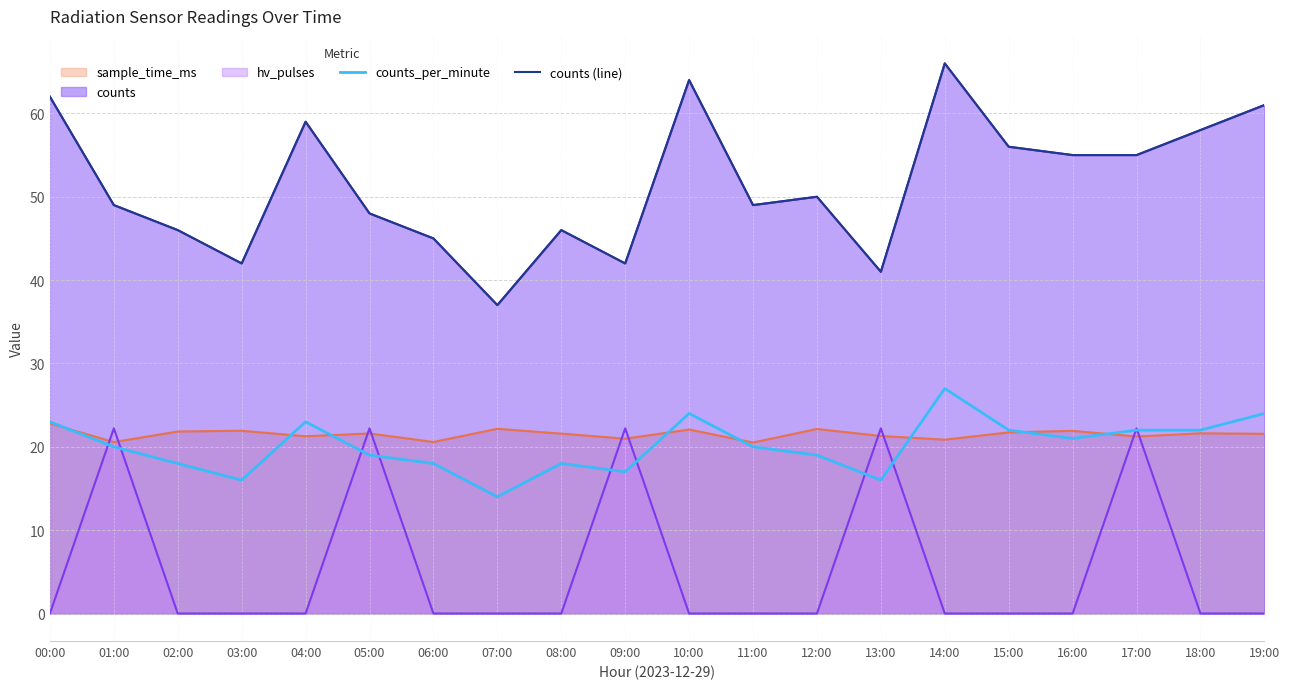

At which label is counts (line) closest to 51?

12:00